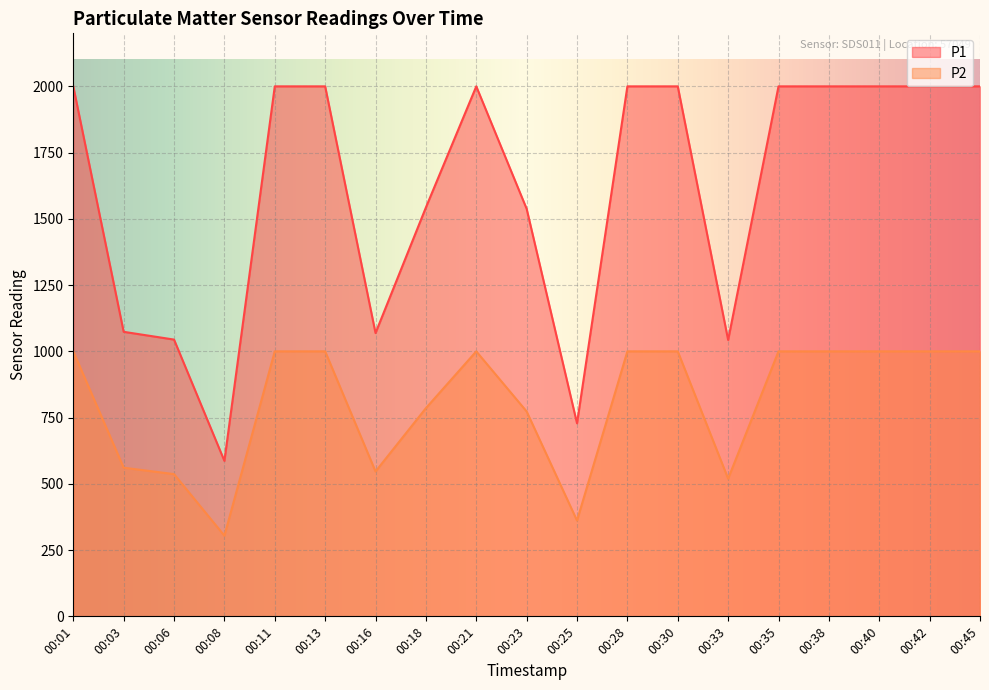

What is the difference between the P2 values at 00:18 and 00:28?

214.4